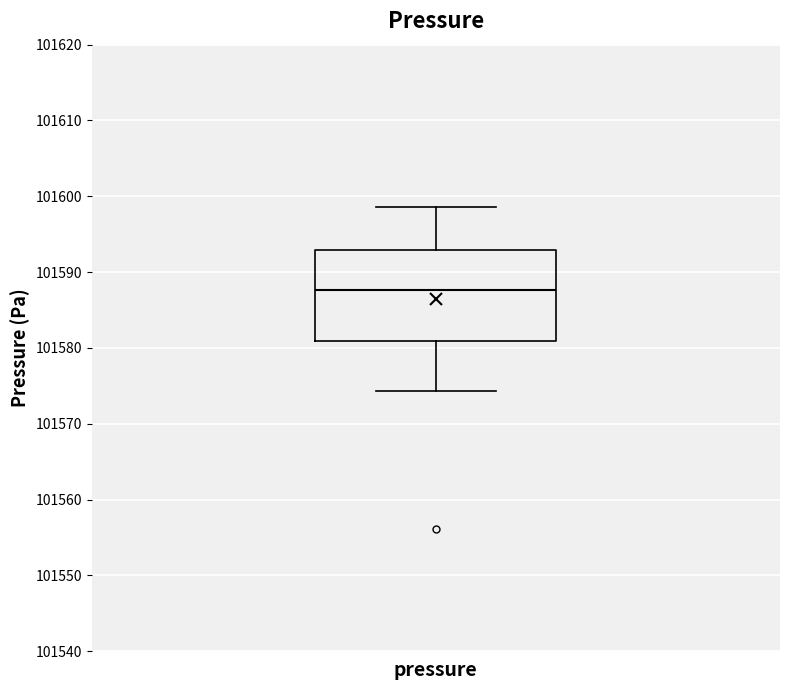

Transcribe this box plot: give where the median line is, the range the box spans, and where the two whiskers end, as read against the y-axis. The values are not printed on the chart, so give them approximately, as read against the axis.

median 101588, box 101581 to 101593, whiskers 101574 to 101599